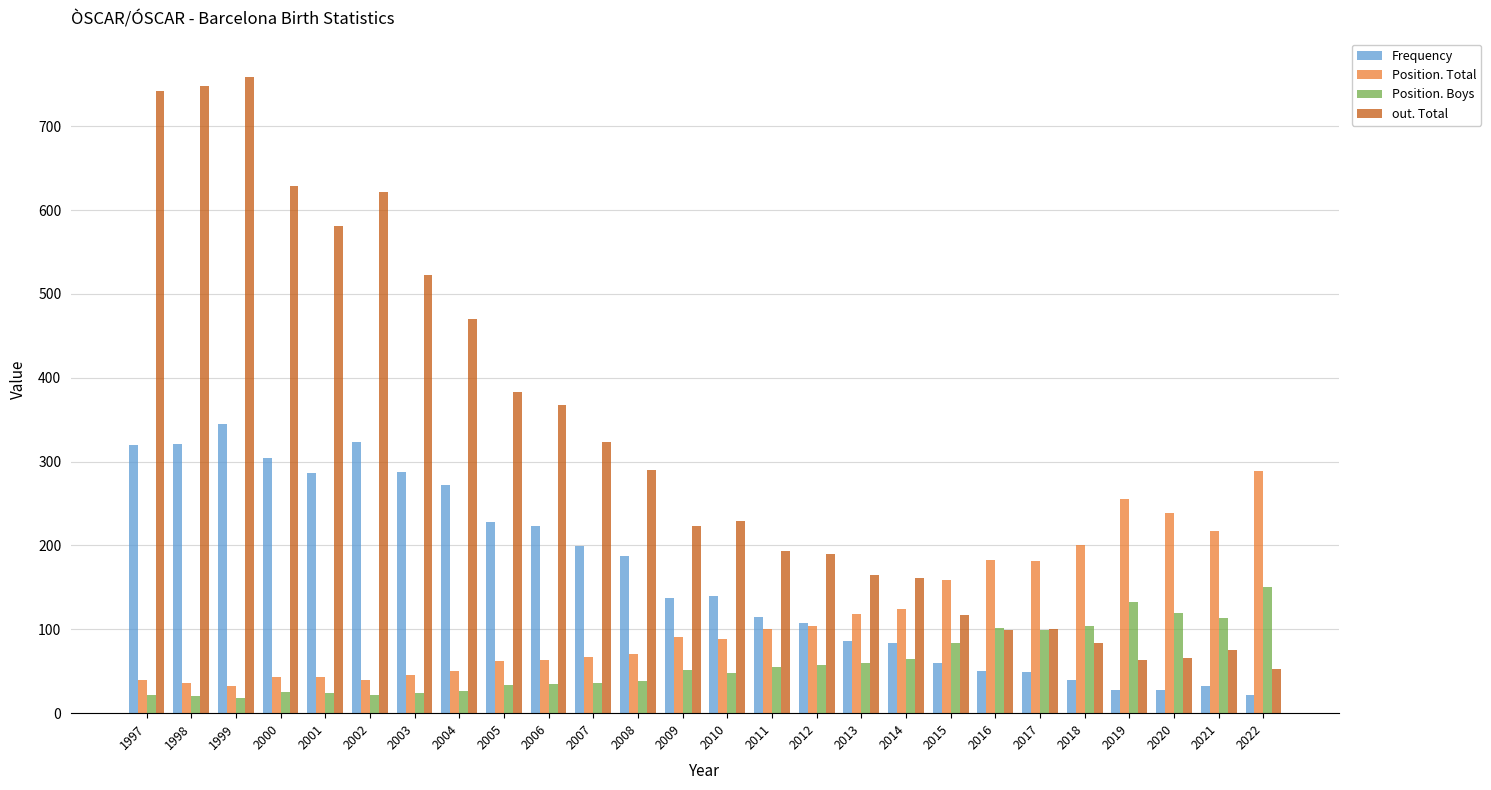

What is the sum of the Position. Total values at 2016 and 2008?

254